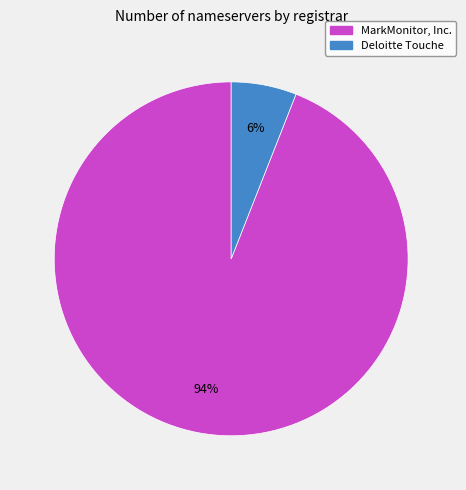

True or false: Deloitte Touche accounts for 6% of the total.

True